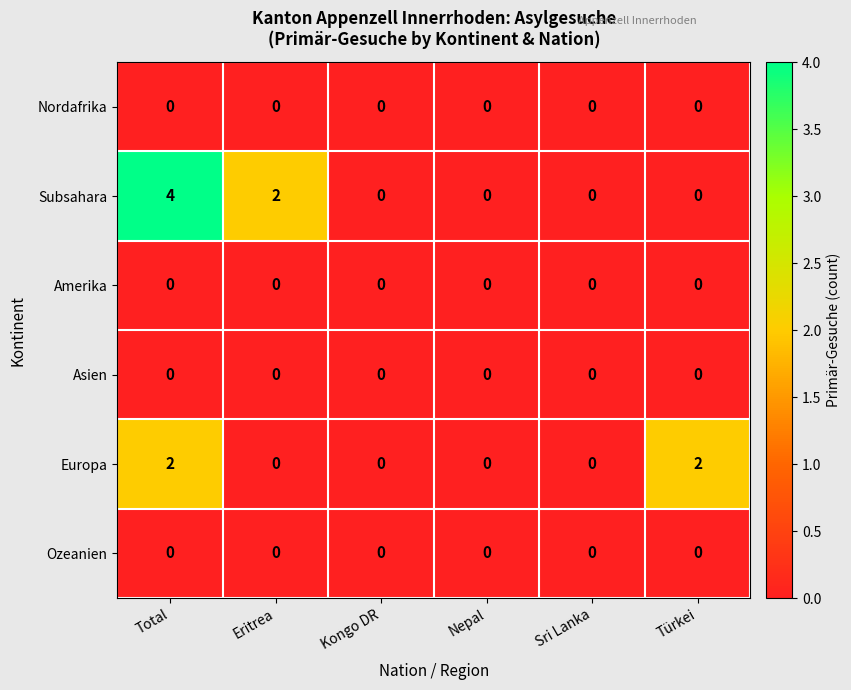

Which label corresponds to the largest value in the chart?

Total